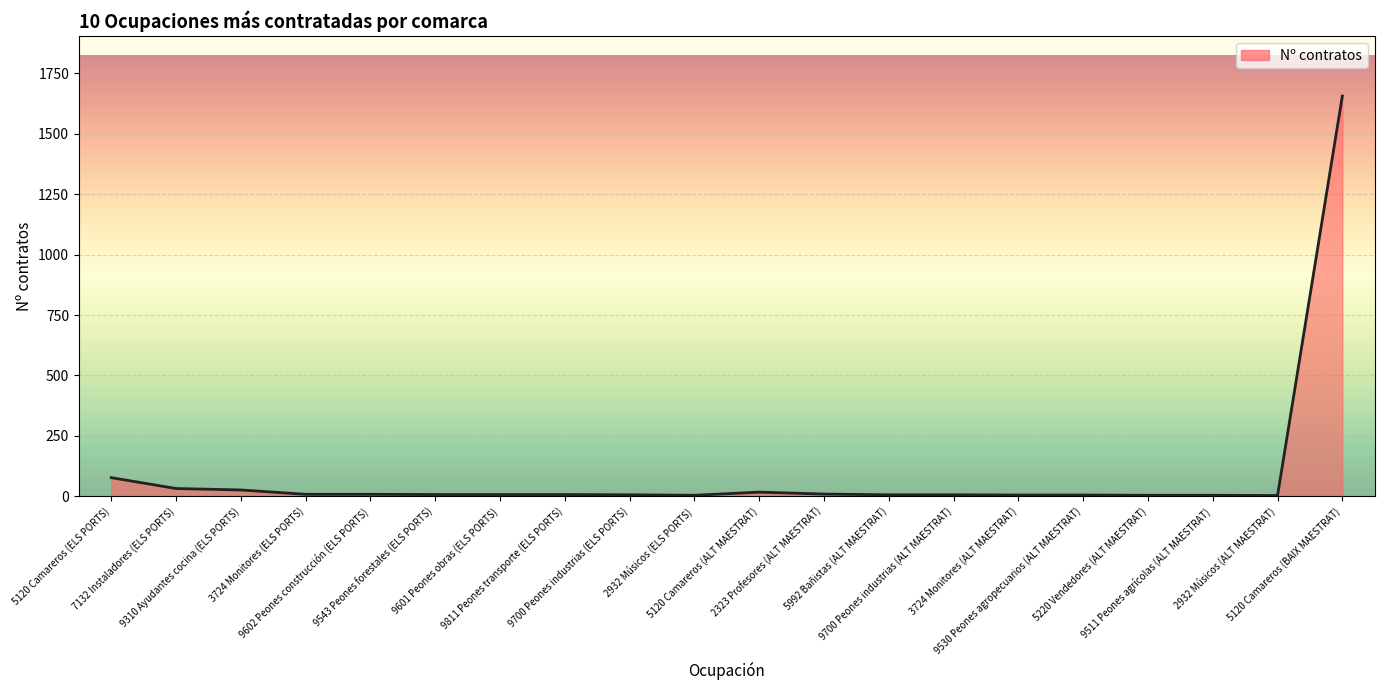

How many values are below 7?

9